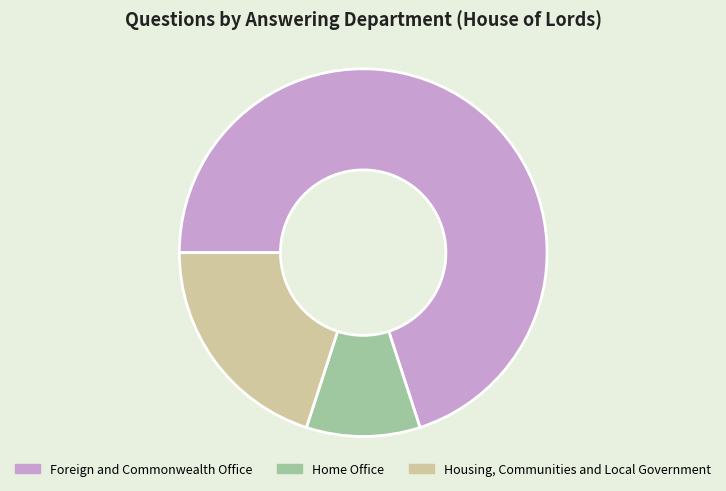

True or false: Home Office accounts for 10% of the total.

True